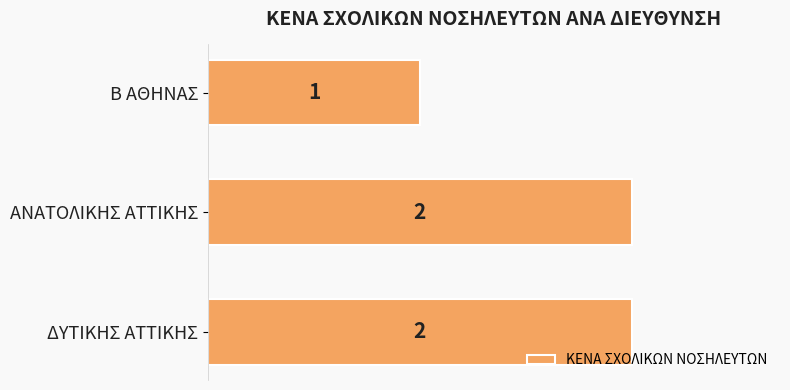

What is the label of the 2nd bar from the bottom?

ΑΝΑΤΟΛΙΚΗΣ ΑΤΤΙΚΗΣ